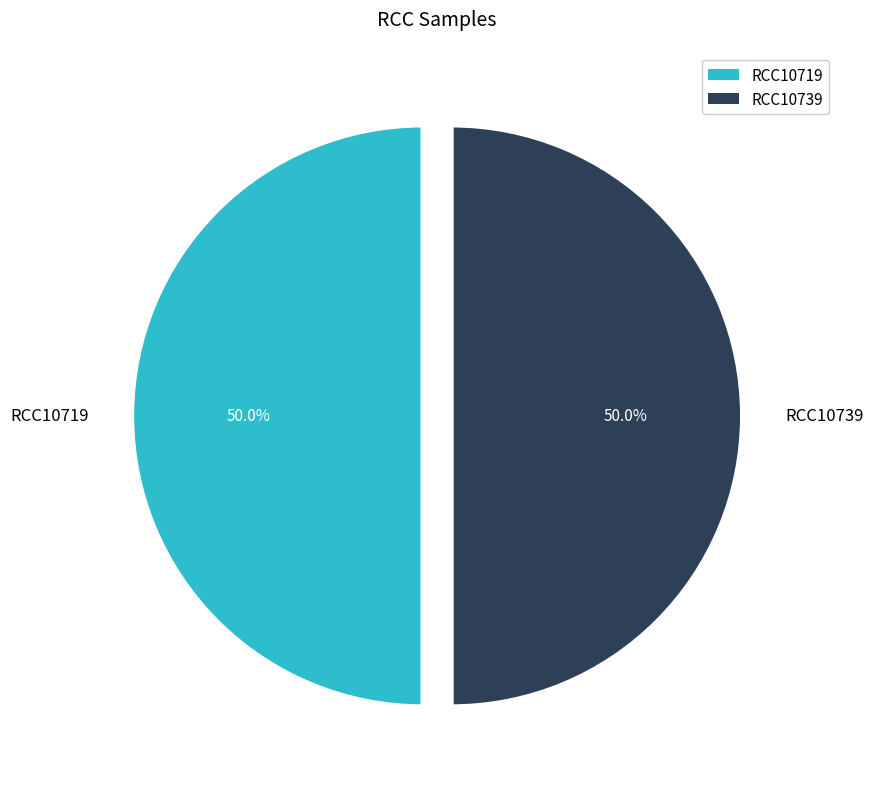

How many segments does this pie chart have?

2